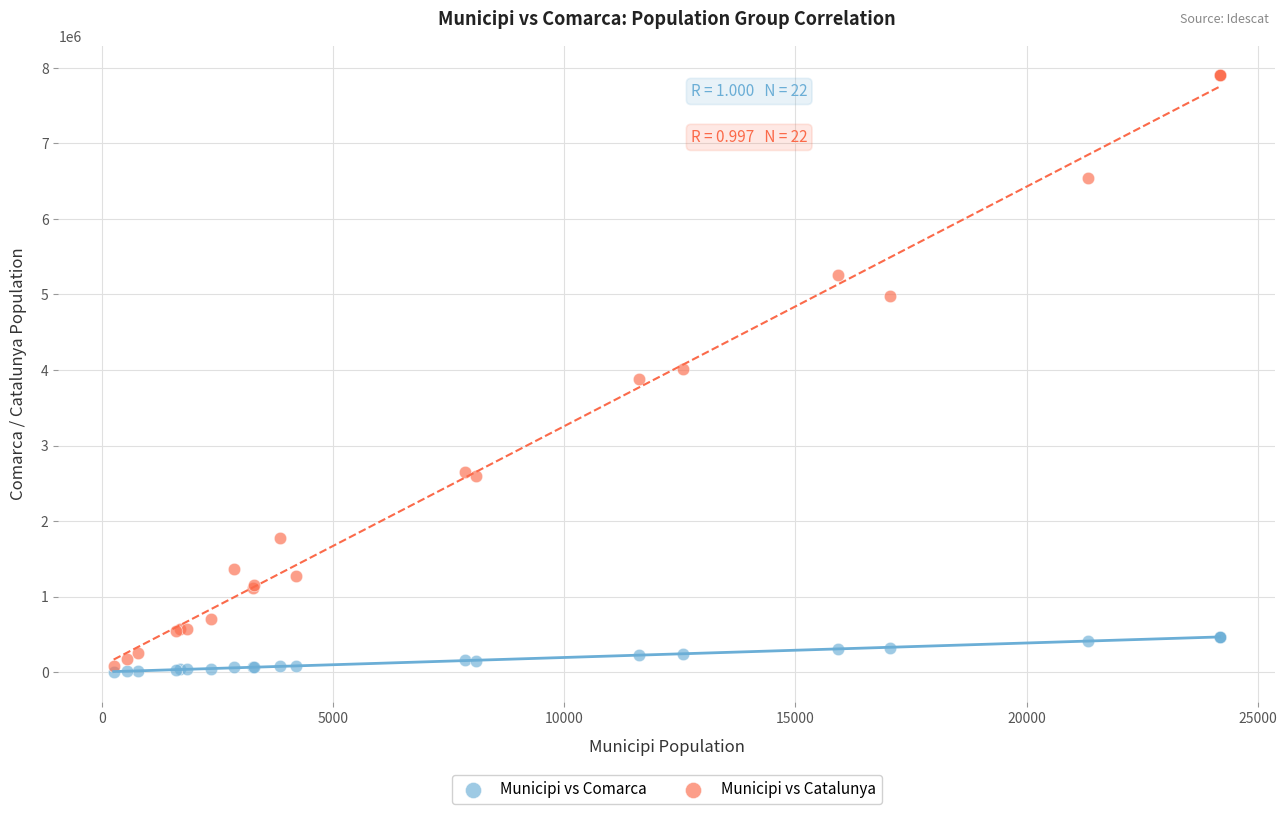

What are all the series names shown in the legend?

Municipi vs Comarca, Municipi vs Catalunya